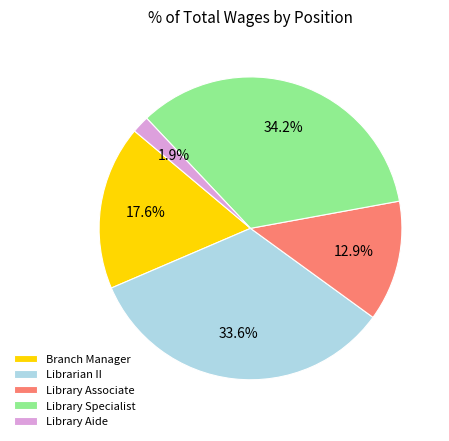

What is the smallest slice in the pie chart?

Library Aide